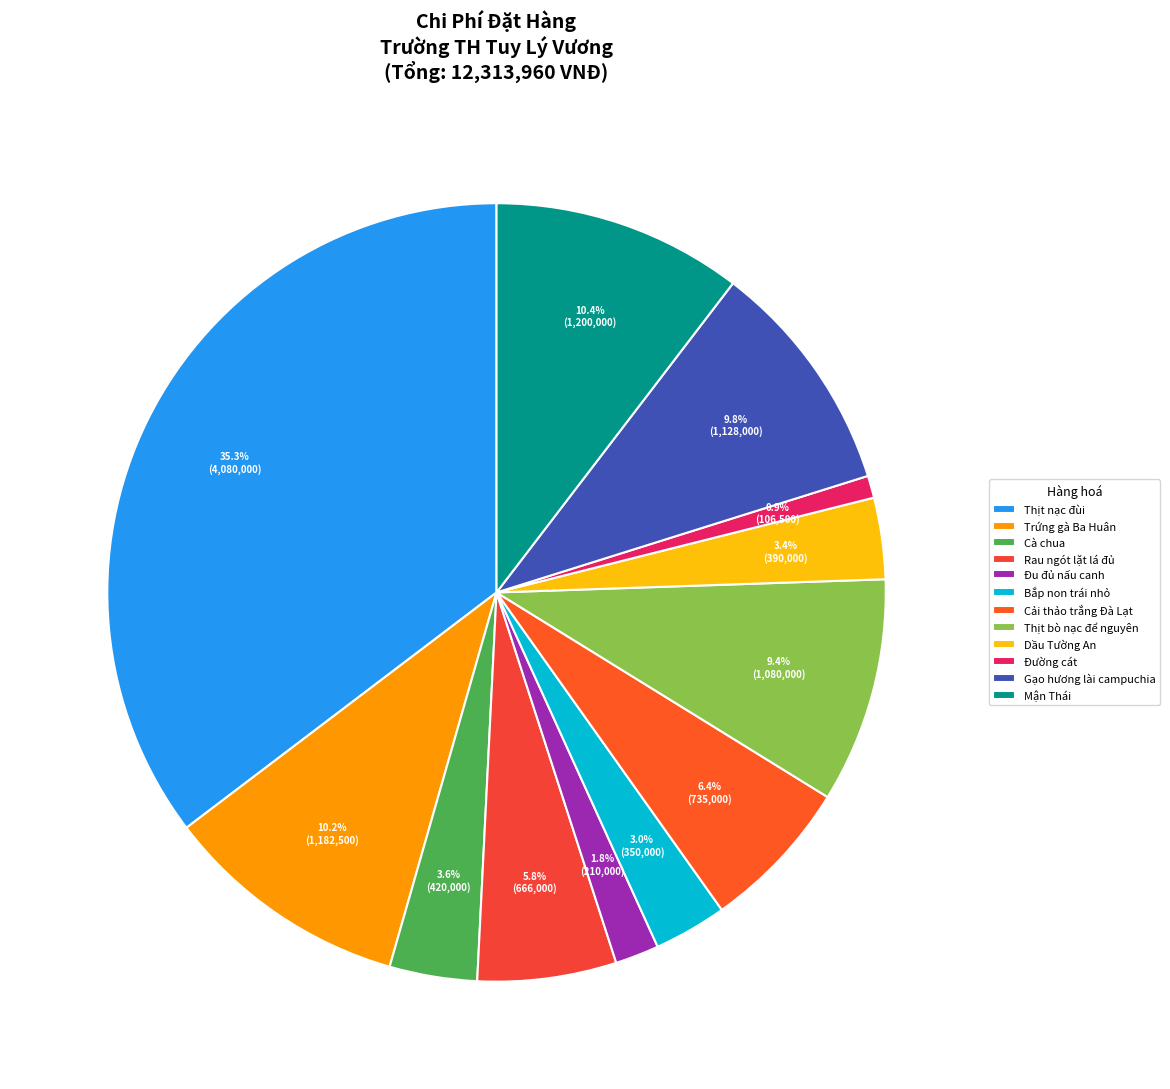

To the nearest percent, what is the difference between the largest and smallest slice percentages?

34%